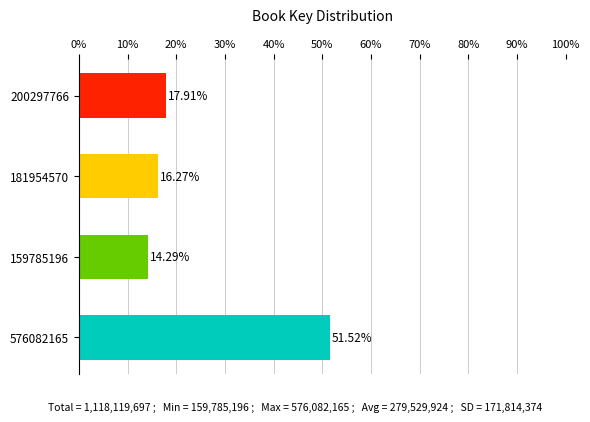

What is the difference between the second highest and minimum values?

3.6